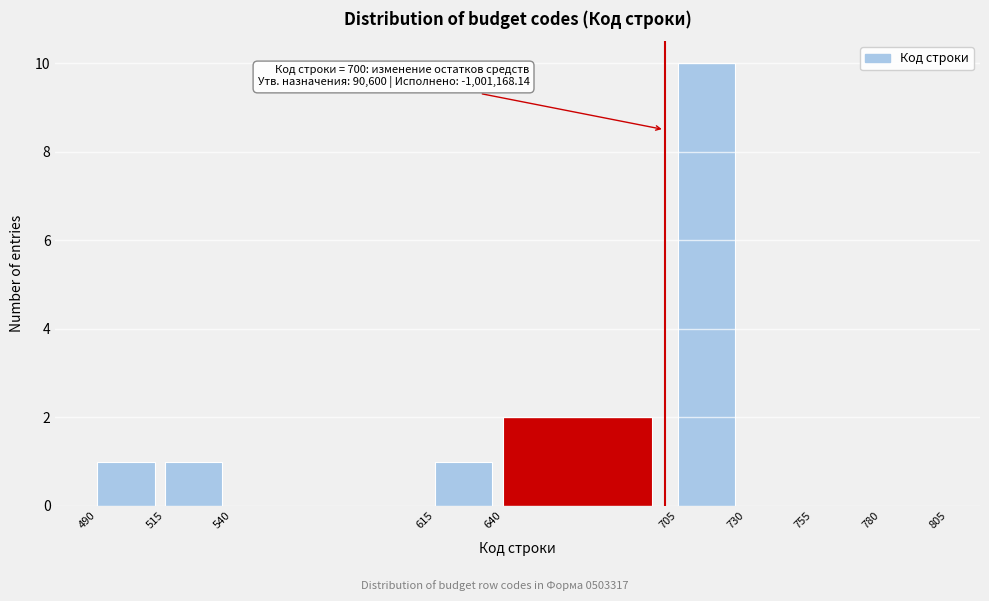

Which range on the x-axis has the tallest bar?

705 to 730